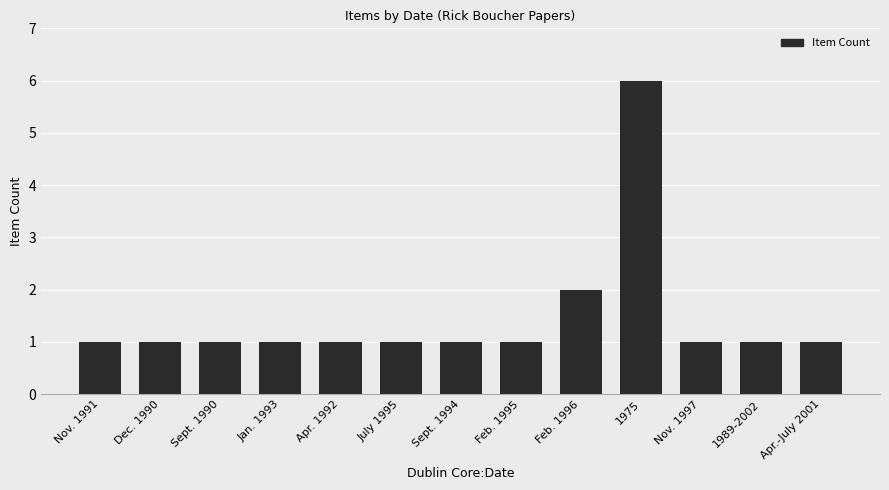

What is the value of the 6th bar from the left?

1